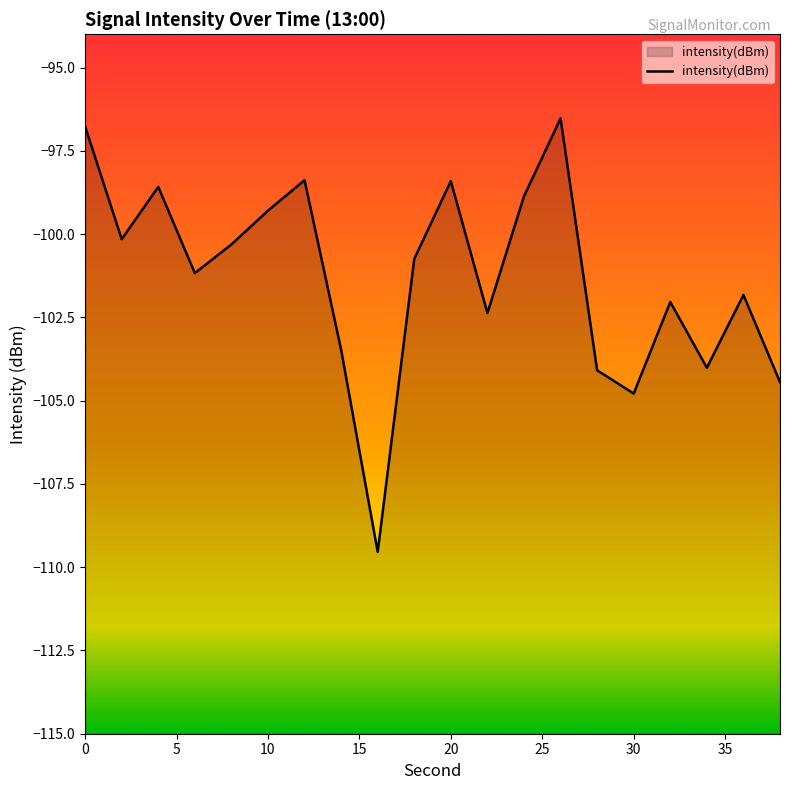

Which label corresponds to the smallest value in the chart?

16